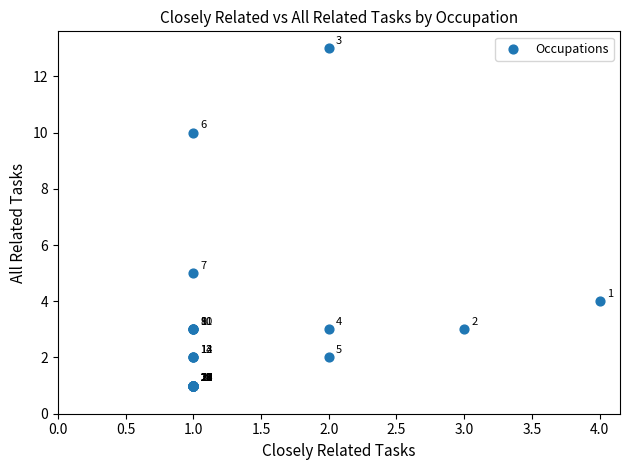

What Y value in the scatter plot is closest to 7?

5